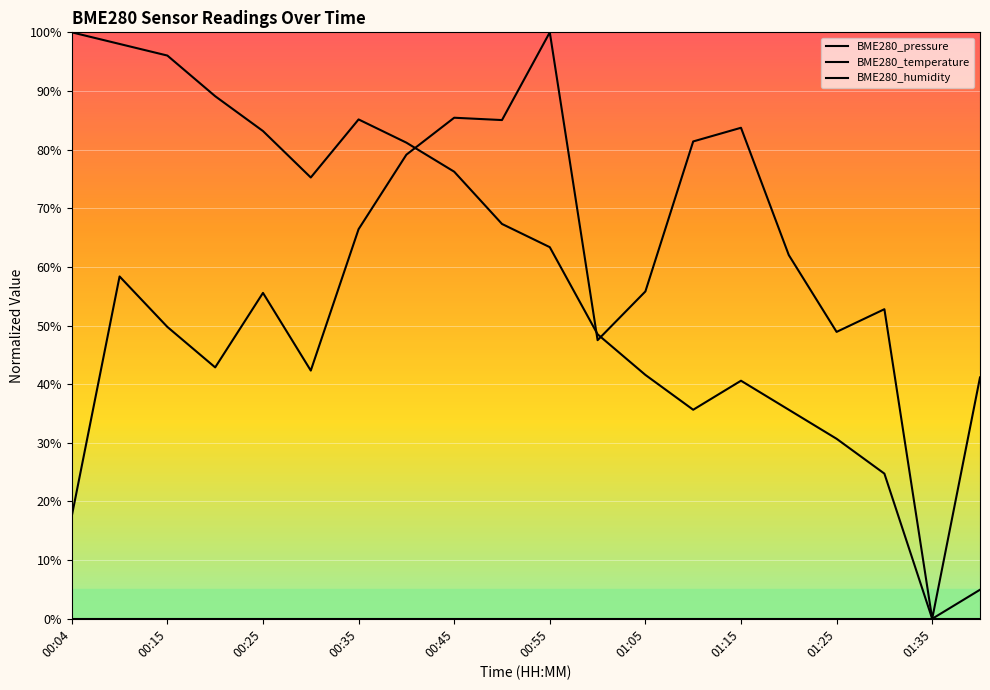

List the series in order of their overall mean, highest first.

BME280_temperature, BME280_pressure